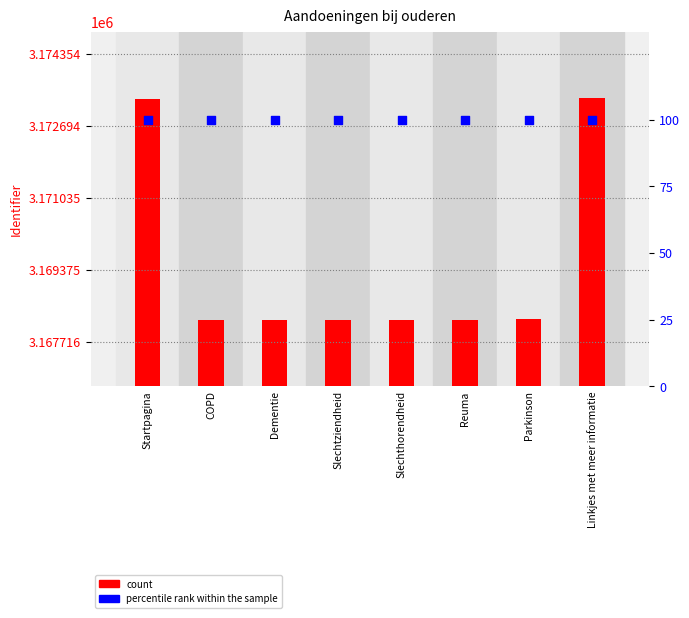

Which series contains the highest Y value?

count